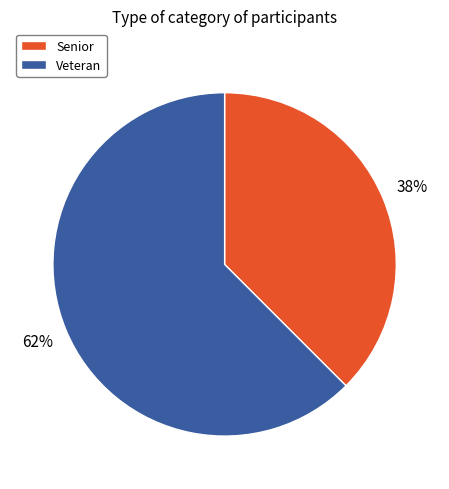

Between Senior and Veteran, which is larger?

Veteran